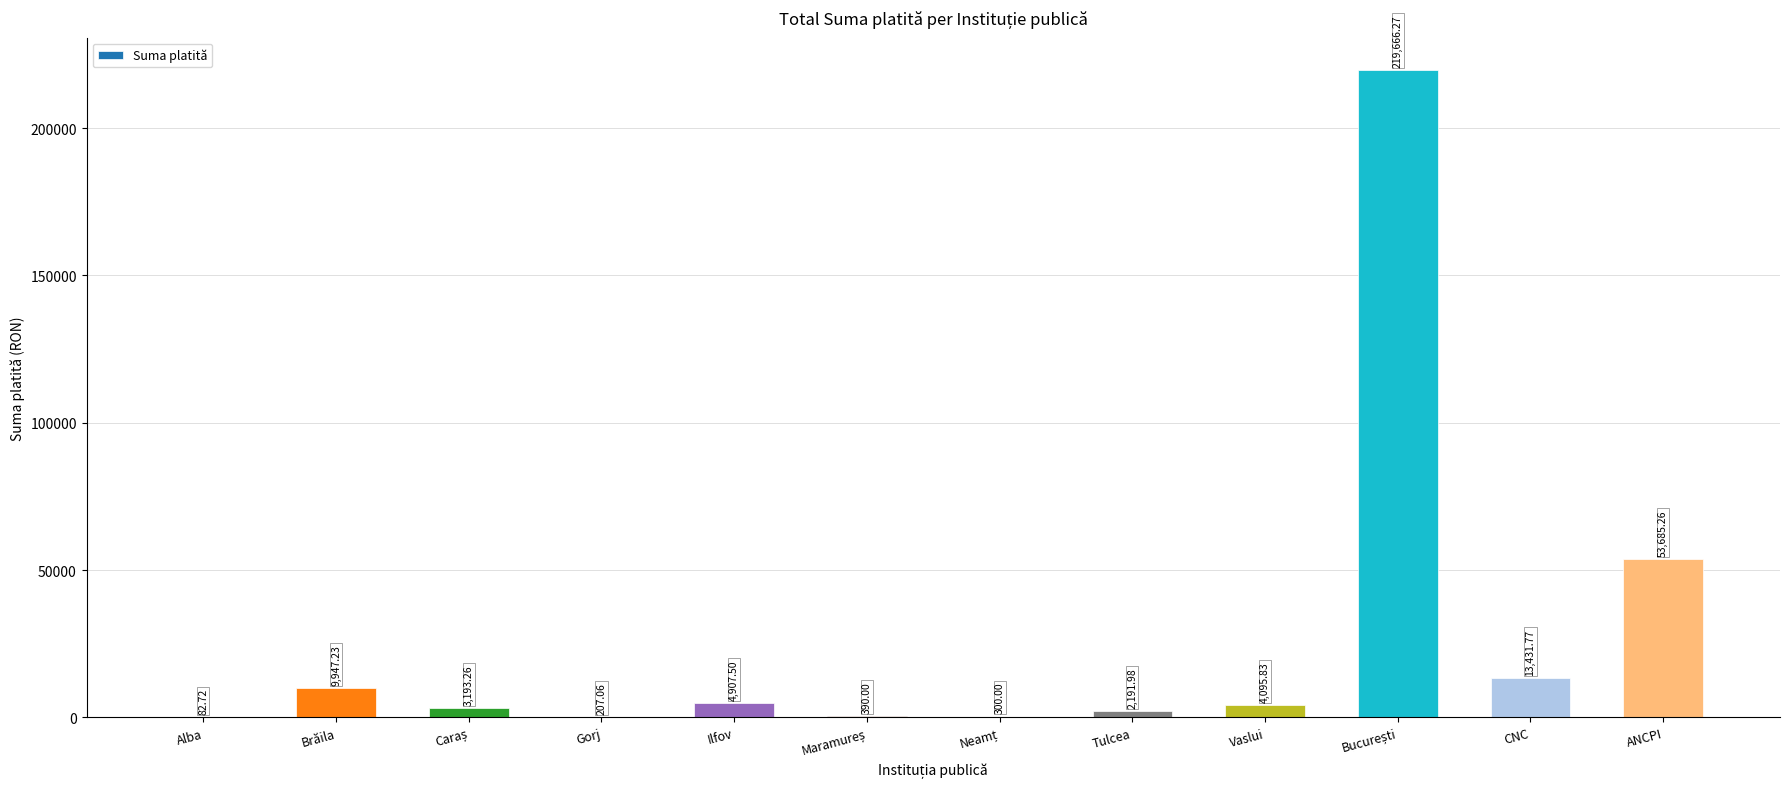

Where is the data nearest to the value 109874?

ANCPI